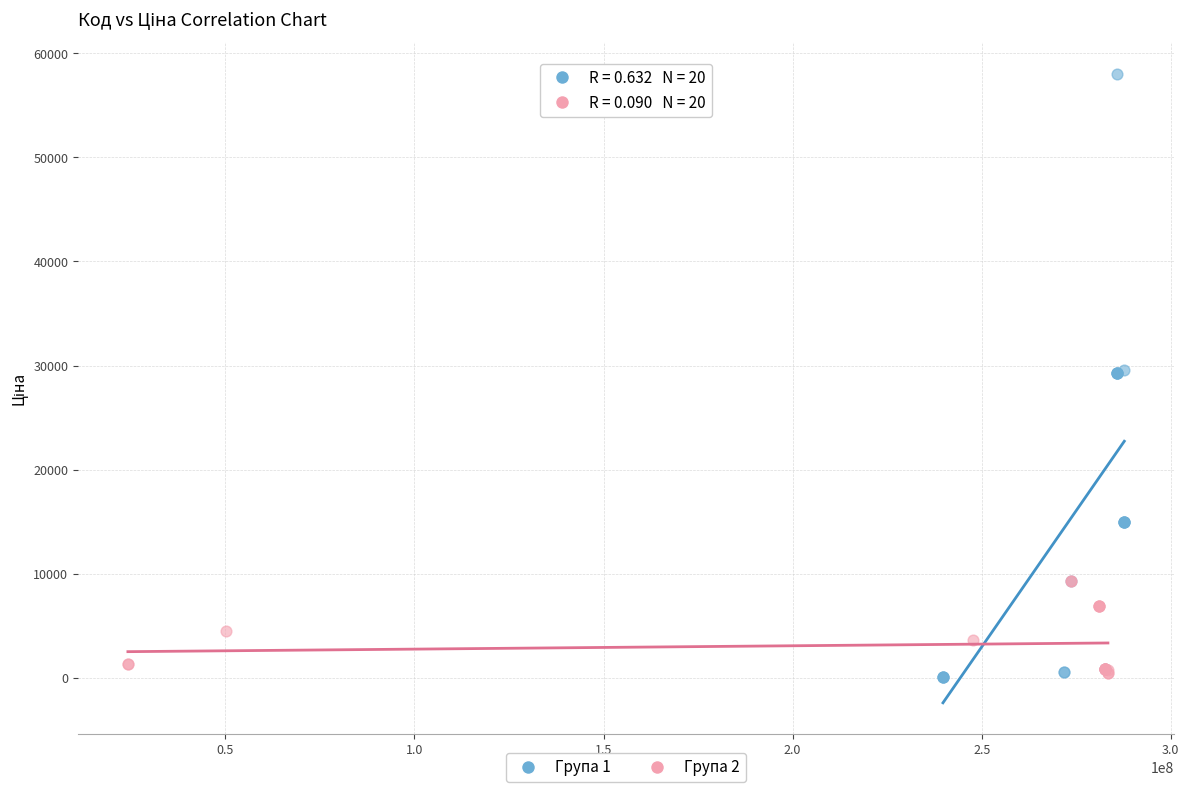

Which series has the largest Y range (max minus min)?

Група 1